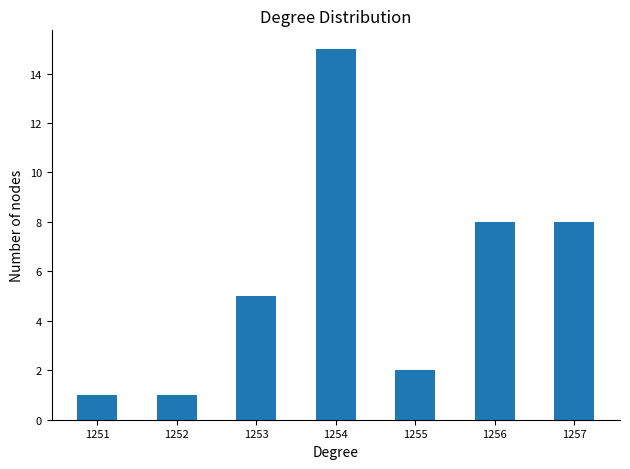

True or false: the data shows 3 at 1253.

False